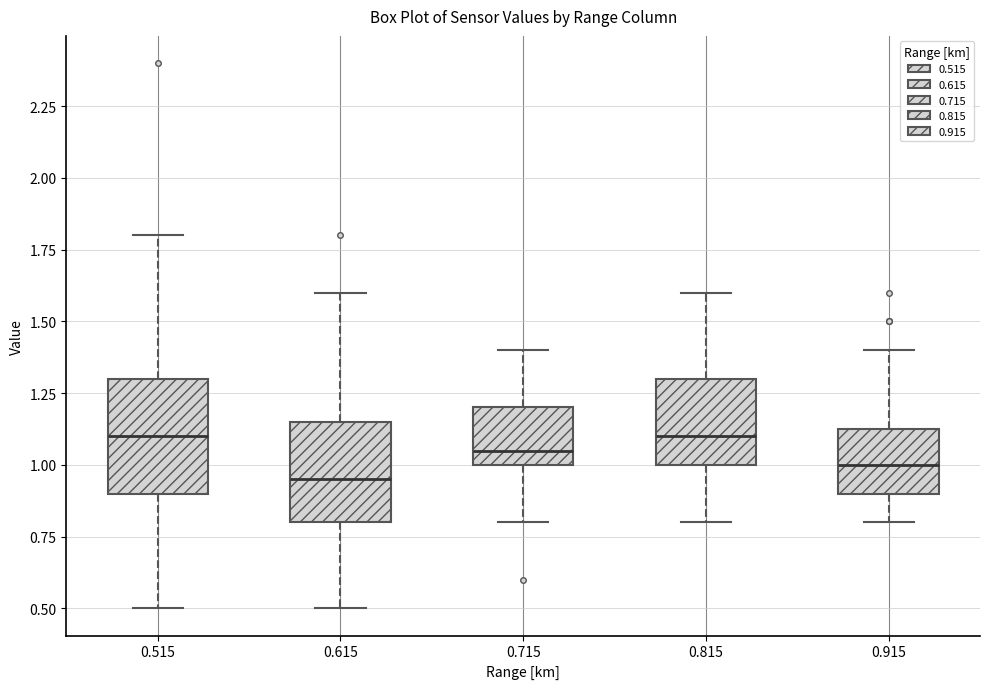

Reading left to right, read every box against the y-axis: the position of its median line, the range the box covers, and the ends of its whiskers. The values are not printed on the chart, so give them approximately, as read against the axis.

0.515: median 1.10, box 0.90 to 1.30, whiskers 0.50 to 1.80
0.615: median 0.95, box 0.80 to 1.15, whiskers 0.50 to 1.60
0.715: median 1.05, box 1.00 to 1.20, whiskers 0.80 to 1.40
0.815: median 1.10, box 1.00 to 1.30, whiskers 0.80 to 1.60
0.915: median 1.00, box 0.90 to 1.15, whiskers 0.80 to 1.40